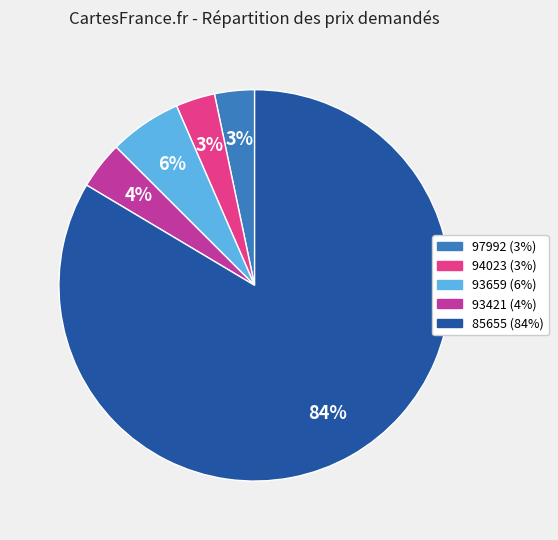

How many slices are in this pie chart?

5